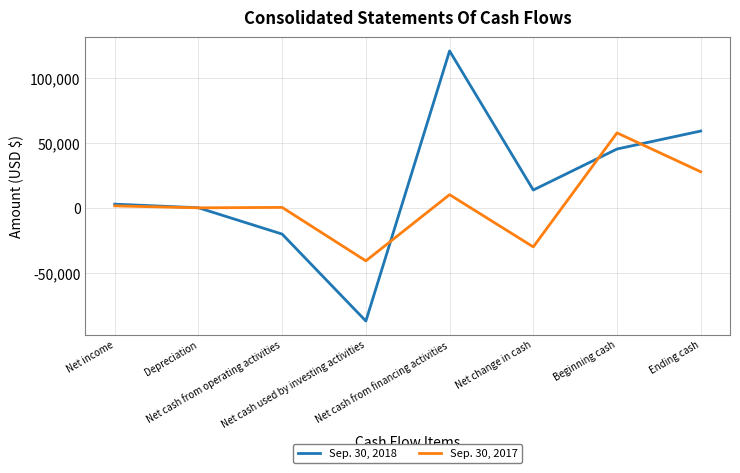

True or false: Sep. 30, 2018 and Sep. 30, 2017 cross at least once.

True